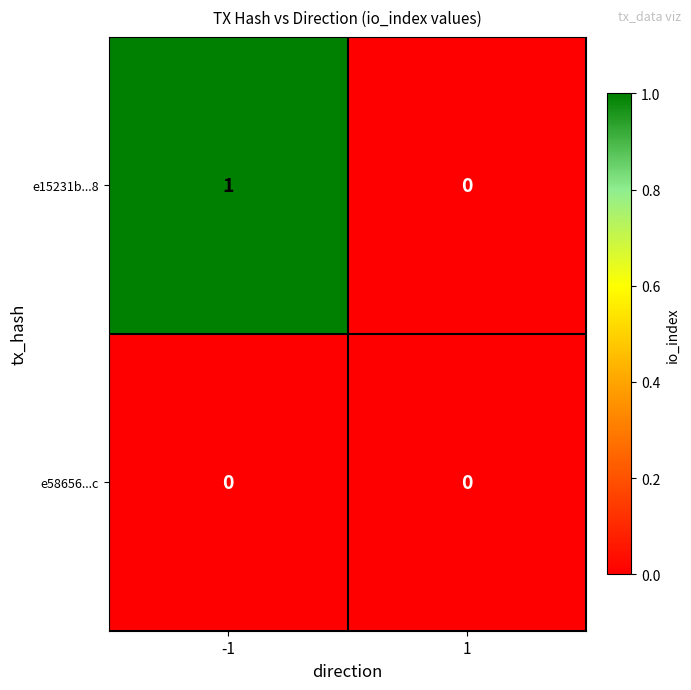

How many distinct data groups are displayed?

2